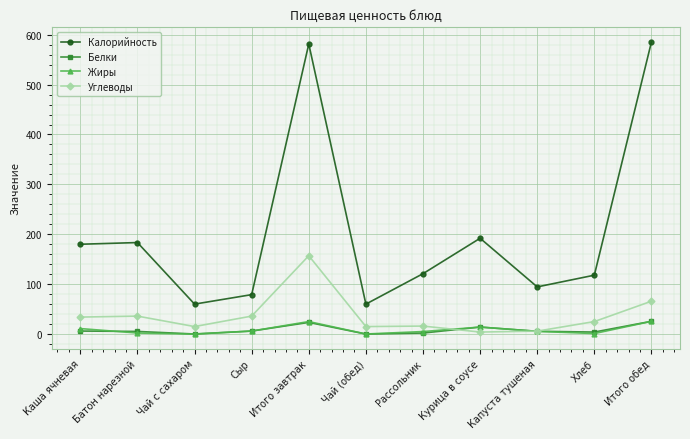

Does the chart display data point markers on the line(s)?

Yes